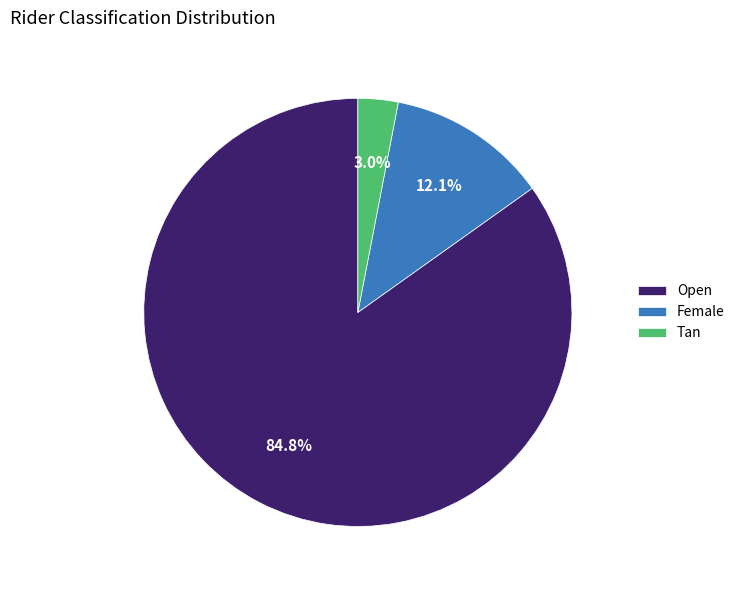

The Tan slice represents 3% of the pie. True or false?

True